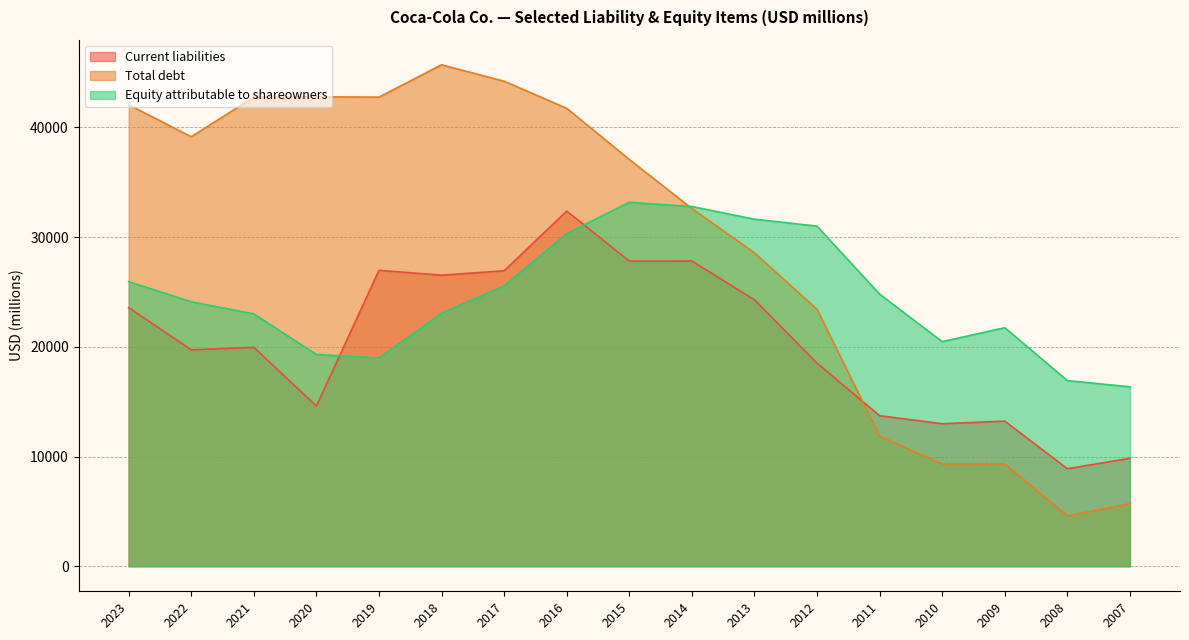

What is the maximum value for Current liabilities?

32374